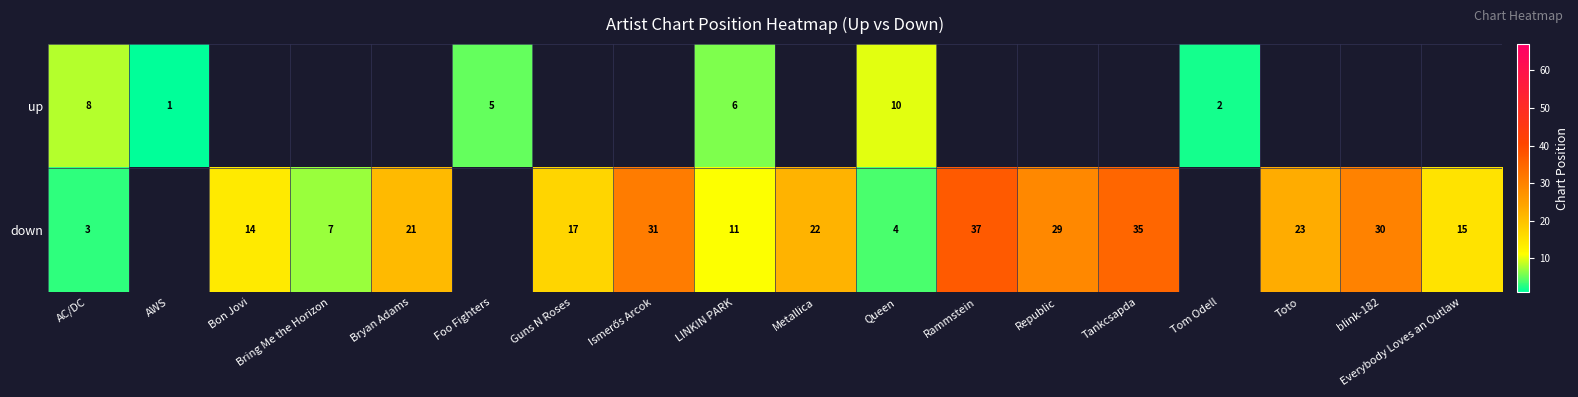

The value of up at Foo Fighters is 3. True or false?

False